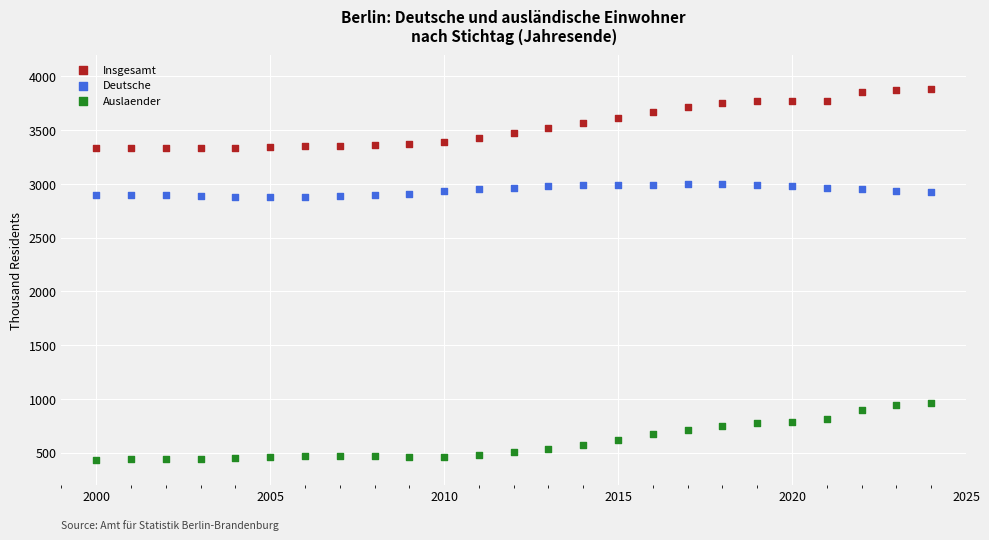

Which series contains the highest Y value?

Insgesamt